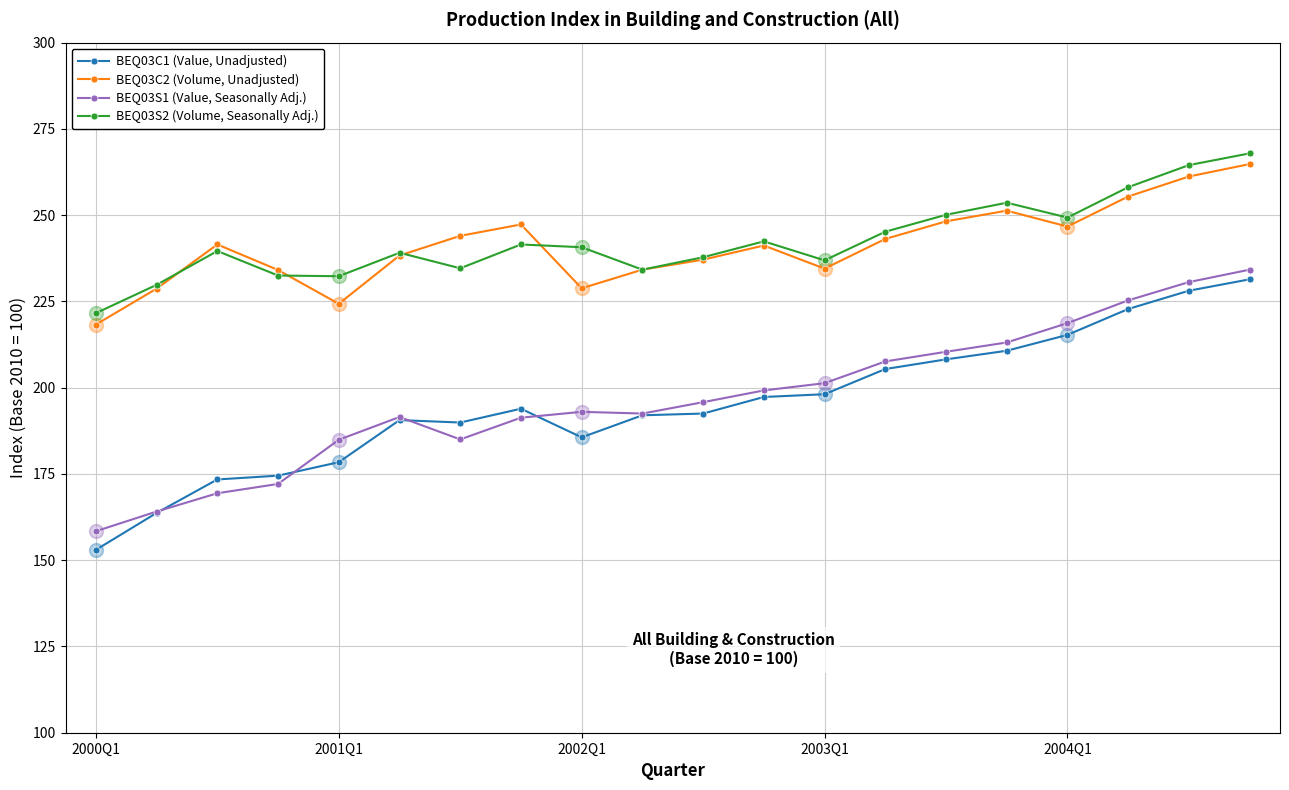

What is the smallest value displayed?

153.0